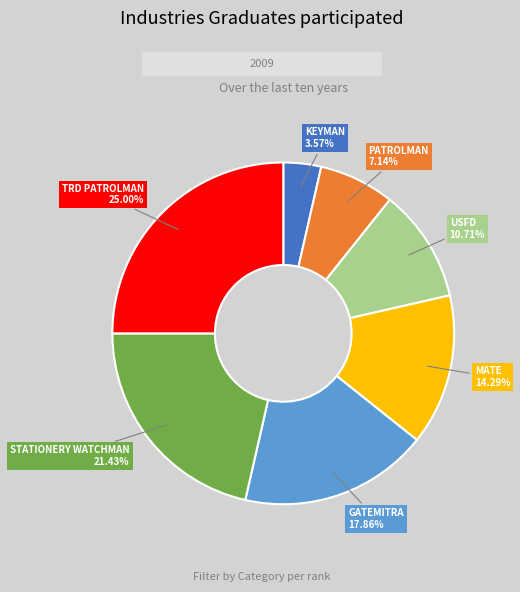

Is there a majority slice in this chart?

No